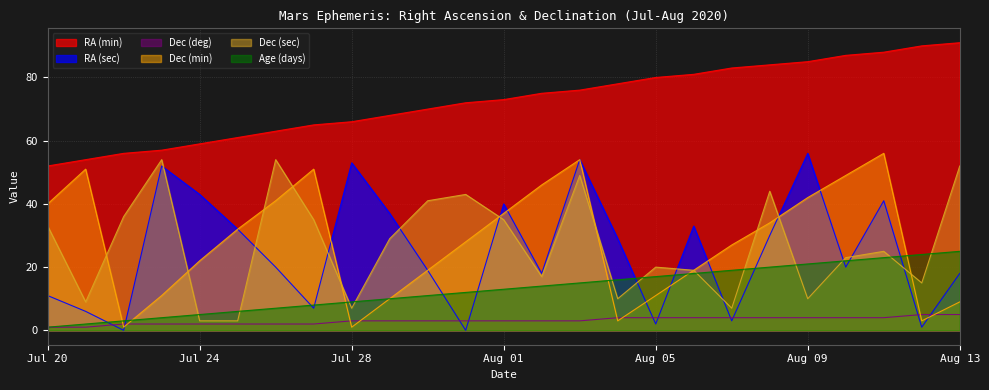

Where does the Dec (sec) series first go above 25?

Jul 20